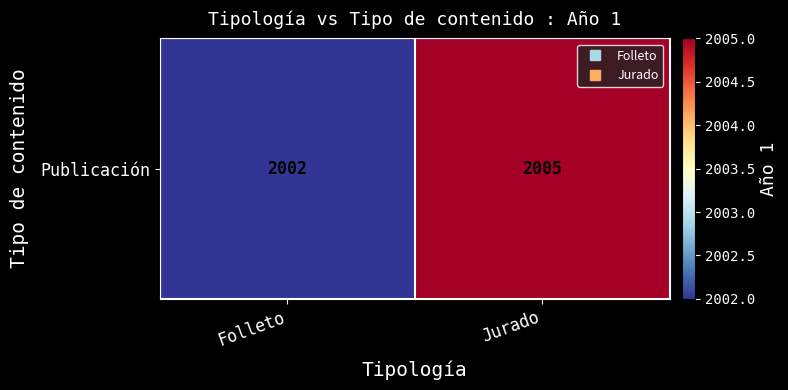

True or false: the data shows 2002 at Folleto.

True